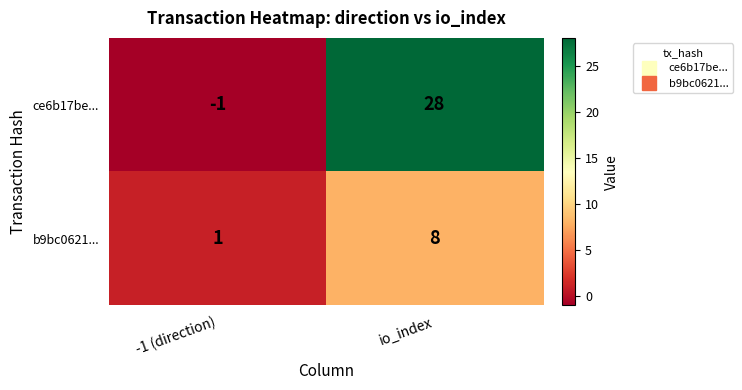

Rank the series by their average value, from lowest to highest.

b9bc0621..., ce6b17be...